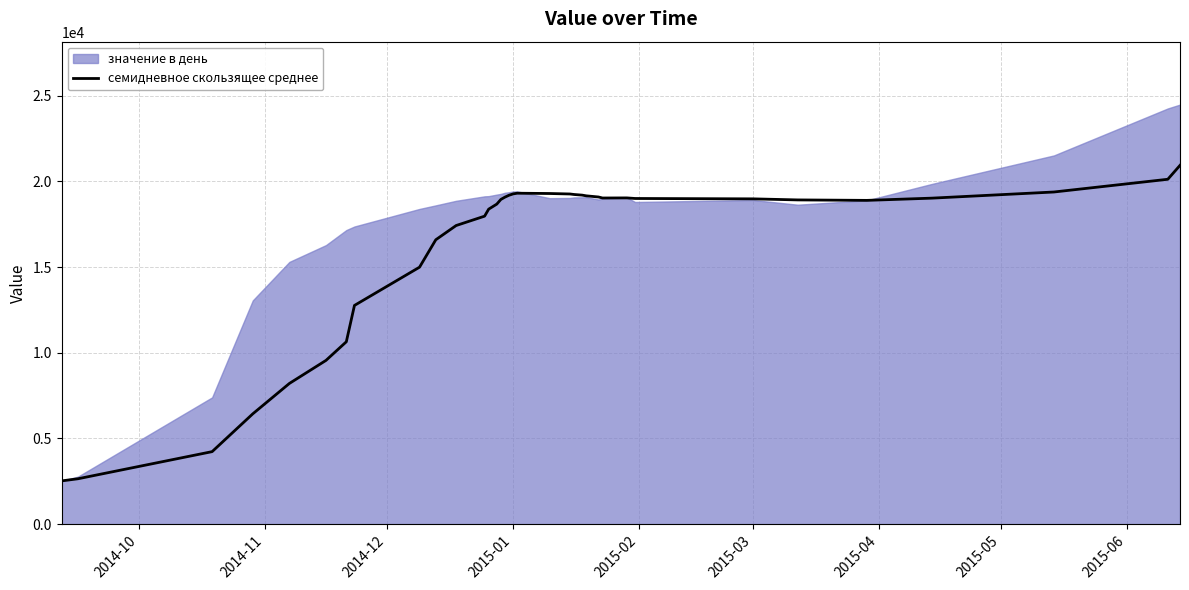

How many lines are shown in the chart?

1